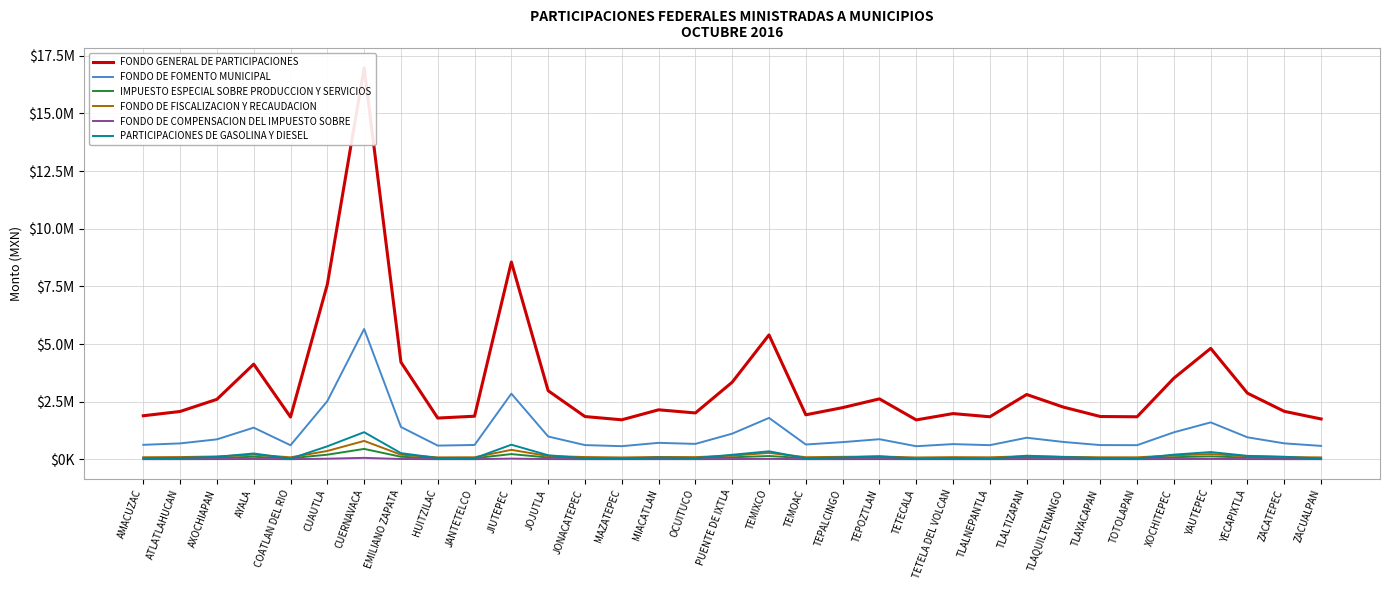

How many interior local peaks does the IMPUESTO ESPECIAL SOBRE PRODUCCION Y SERVICIOS series have?

9